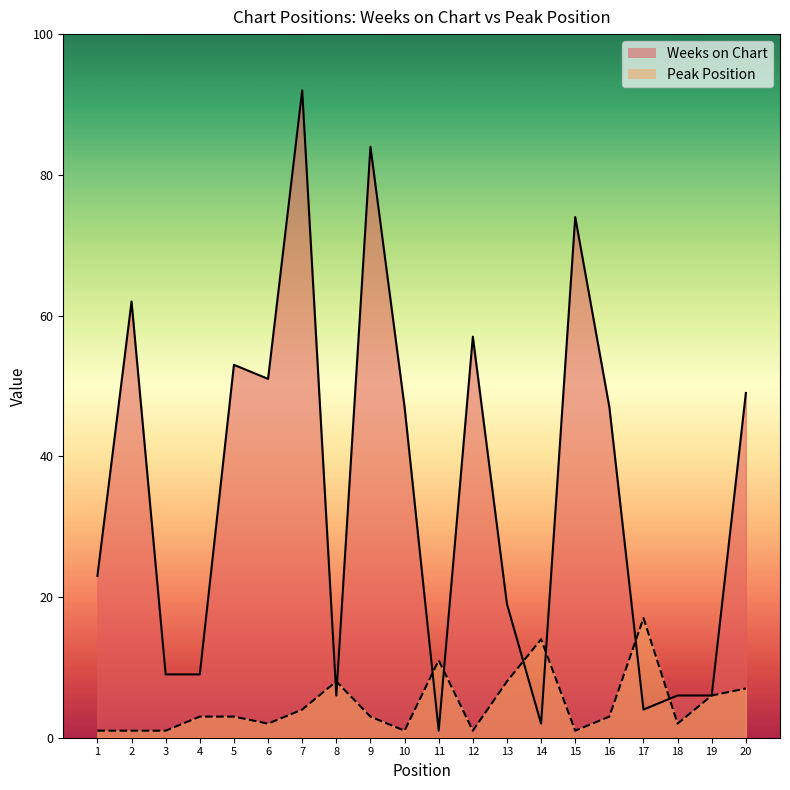

How many lines are shown in the chart?

2